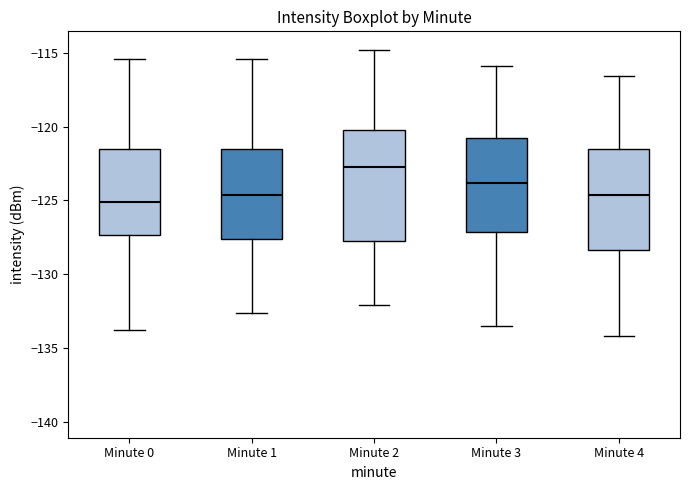

Comparing the boxes themselves (not the whiskers), which one is the tallest?

Minute 2